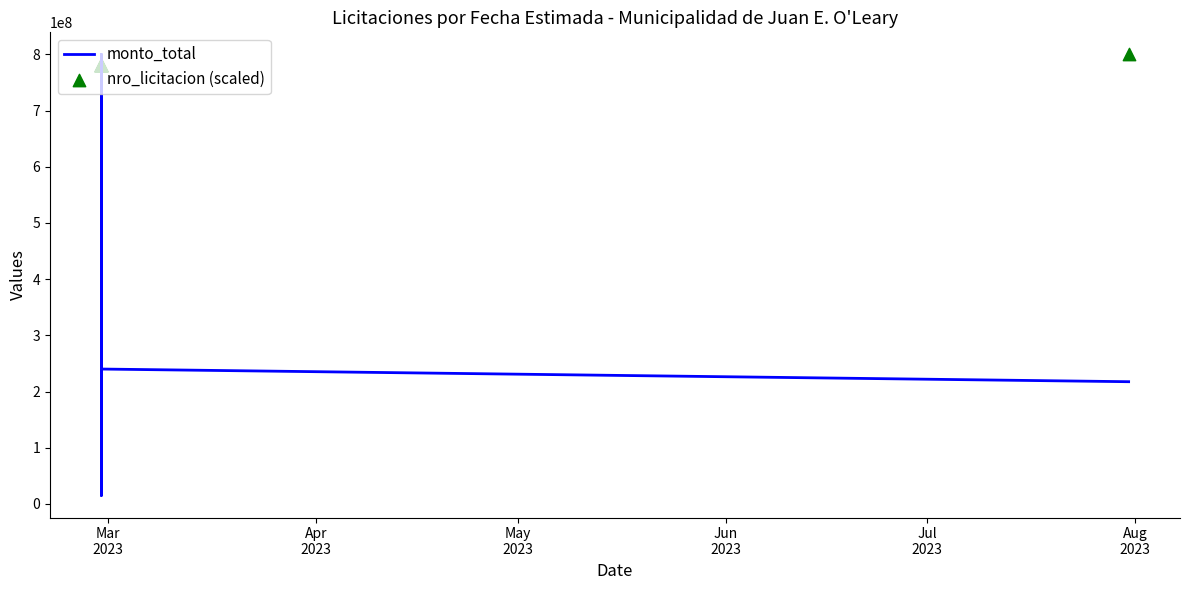

Which series has the widest spread of Y values?

monto_total